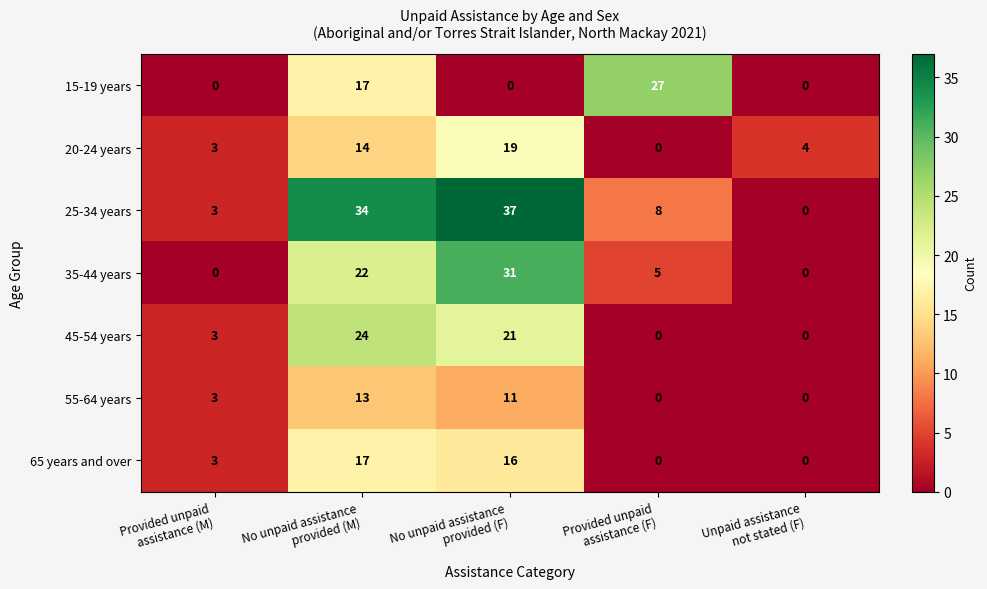

Between Provided unpaid
assistance (M) and No unpaid assistance
provided (F), which series saw the biggest shift?

25-34 years